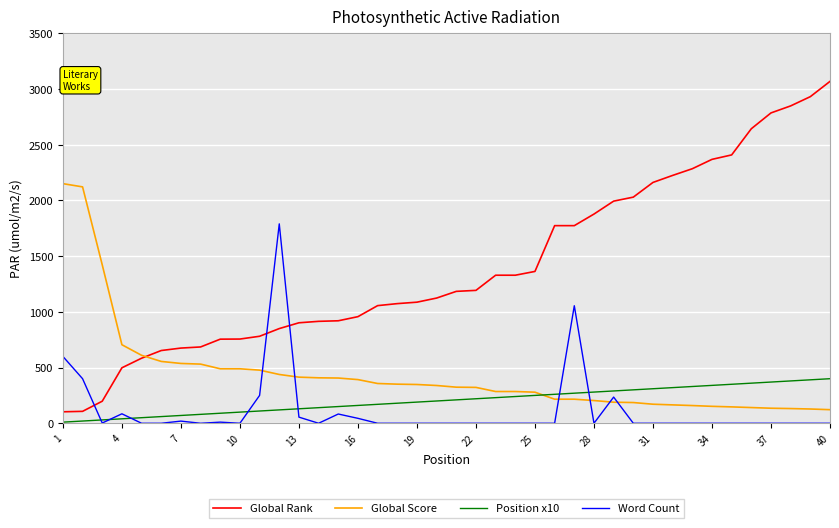

How many lines are shown in the chart?

4